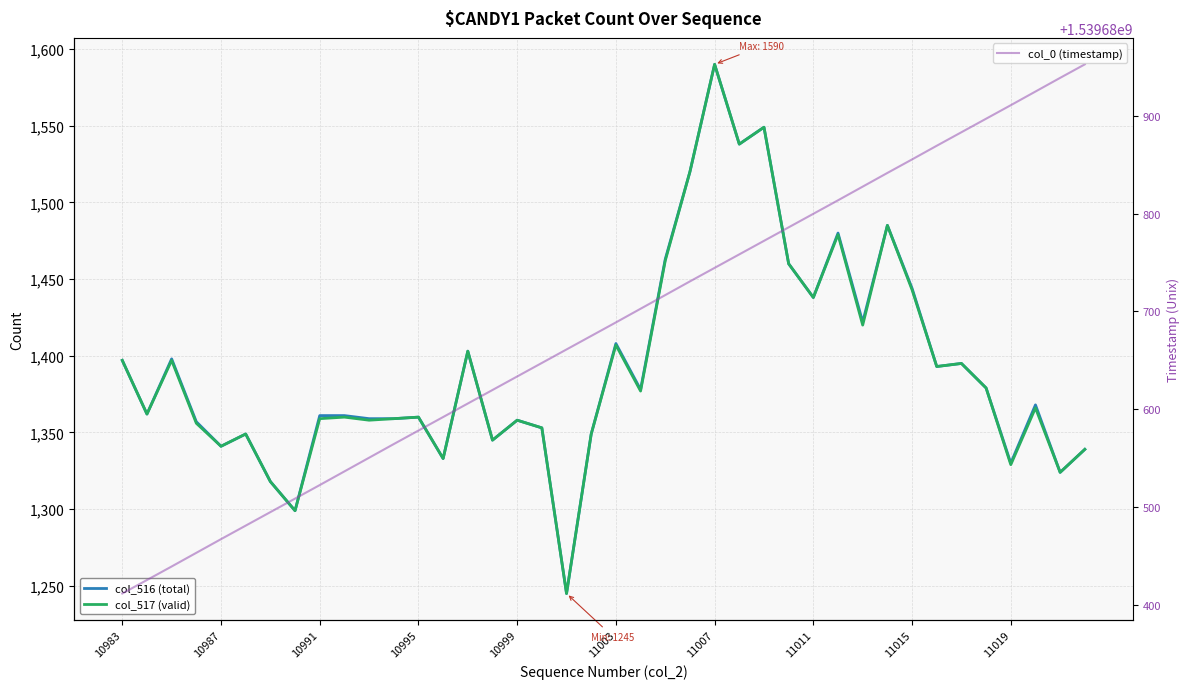

What is the value of the col_517 (valid) point at the 8th from the left?

1299.0